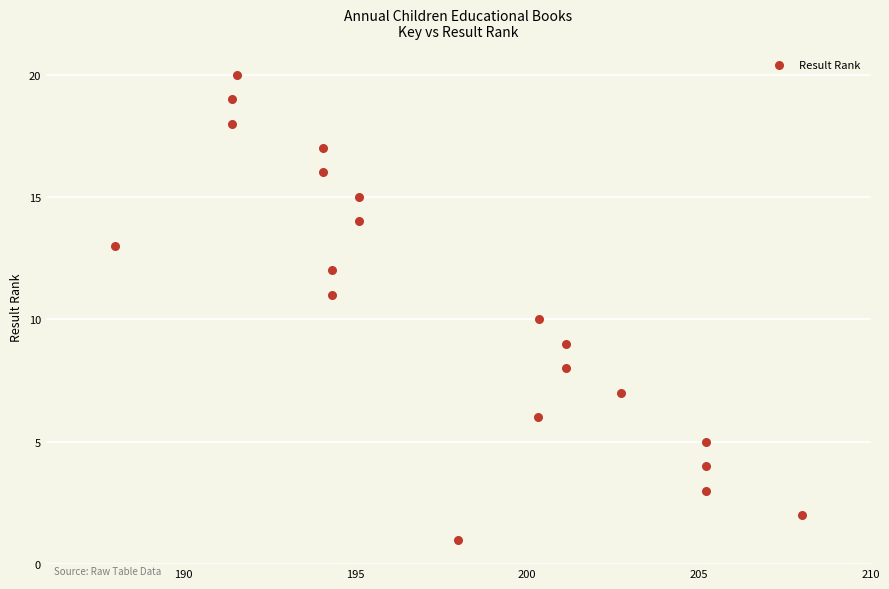

What is the range of Y values (max minus min)?

19